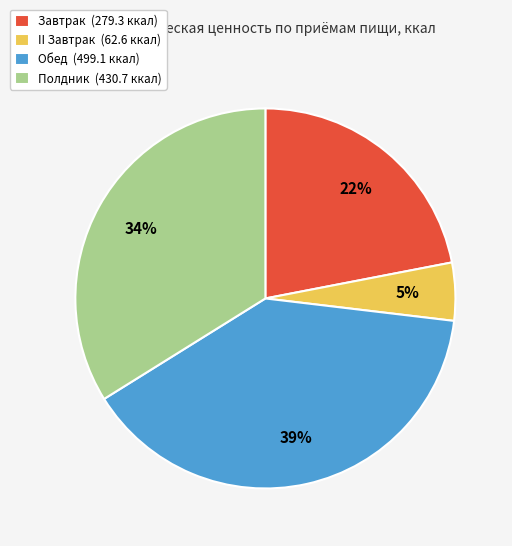

Approximately how many times larger is the value at Обед (499.1 ккал) compared to Завтрак (279.3 ккал)?

1.8